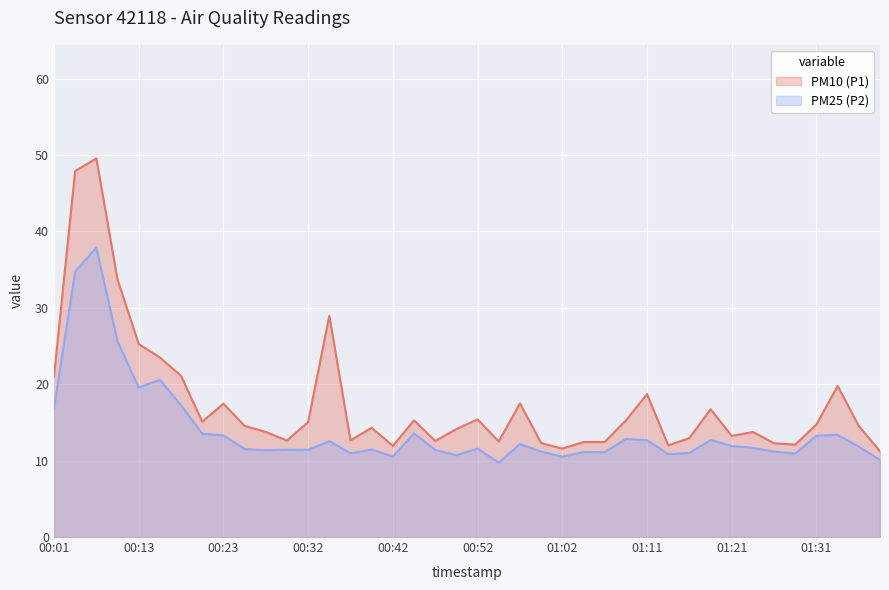

What is the highest value of the PM10 (P1) series?

49.5